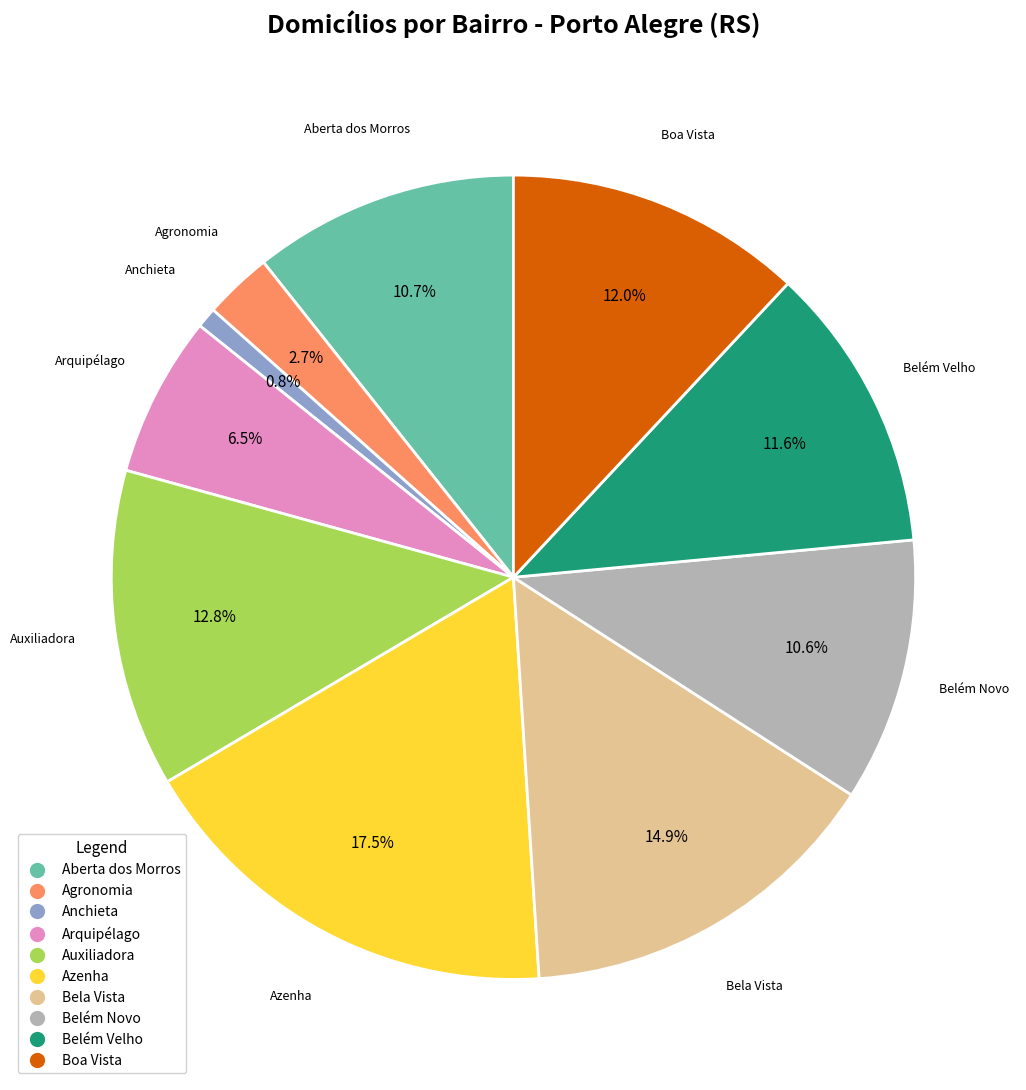

Which category has the biggest portion of the pie?

Azenha